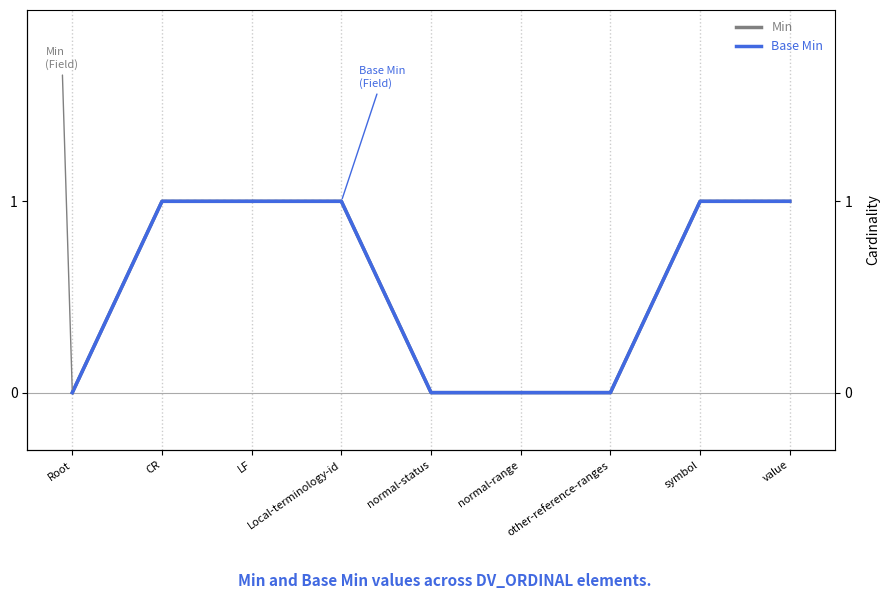

Reading left to right, transcribe all the data shown in this chart.

Min: Root=0	CR=1	LF=1	Local-terminology-id=1	normal-status=0	normal-range=0	other-reference-ranges=0	symbol=1	value=1
Base Min: Root=0	CR=1	LF=1	Local-terminology-id=1	normal-status=0	normal-range=0	other-reference-ranges=0	symbol=1	value=1